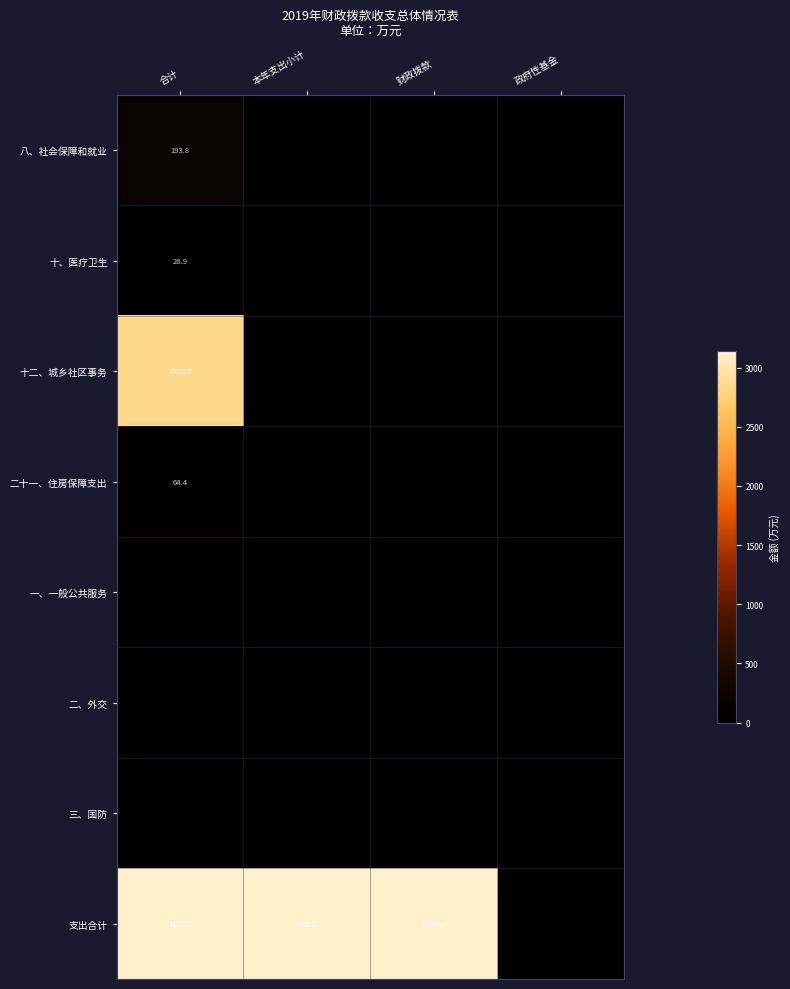

The value of 支出合计 at 财政拨款 is 3138.0. True or false?

True